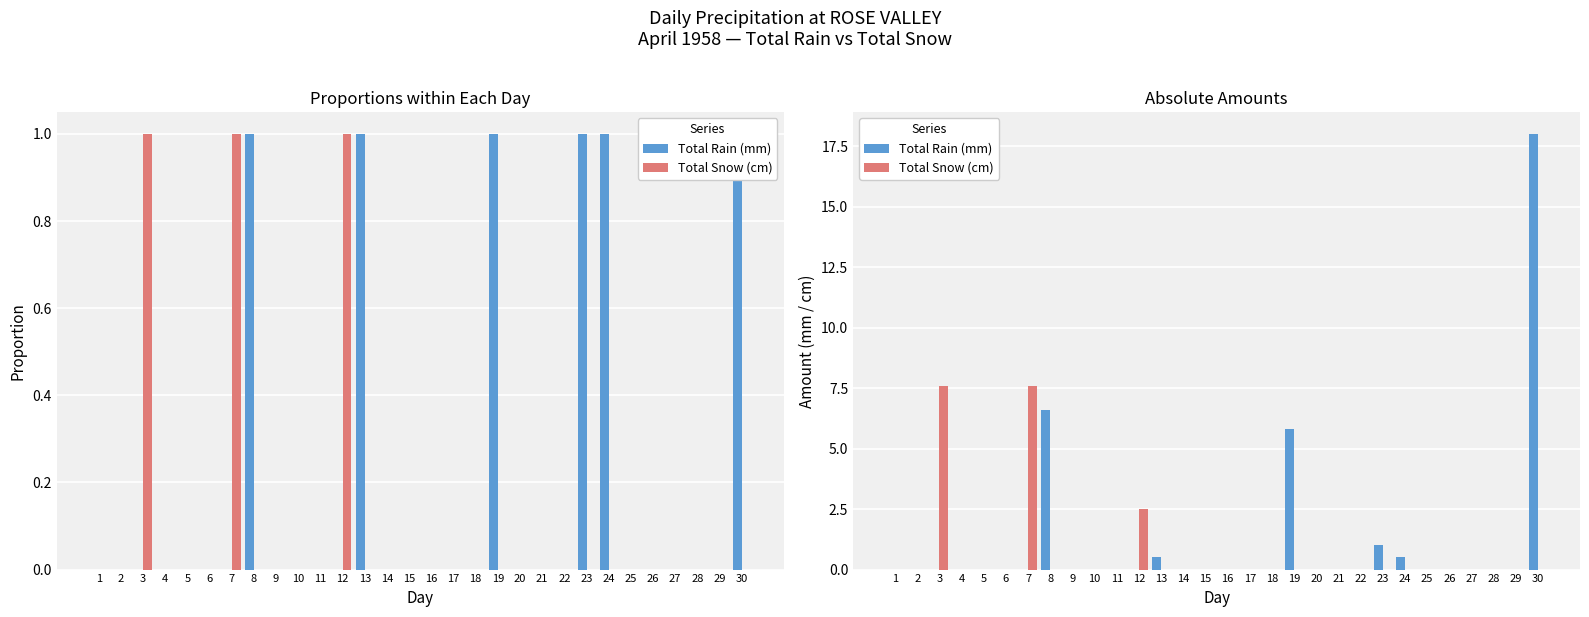

List the series in order of their overall mean, highest first.

Total Rain (mm), Total Snow (cm)